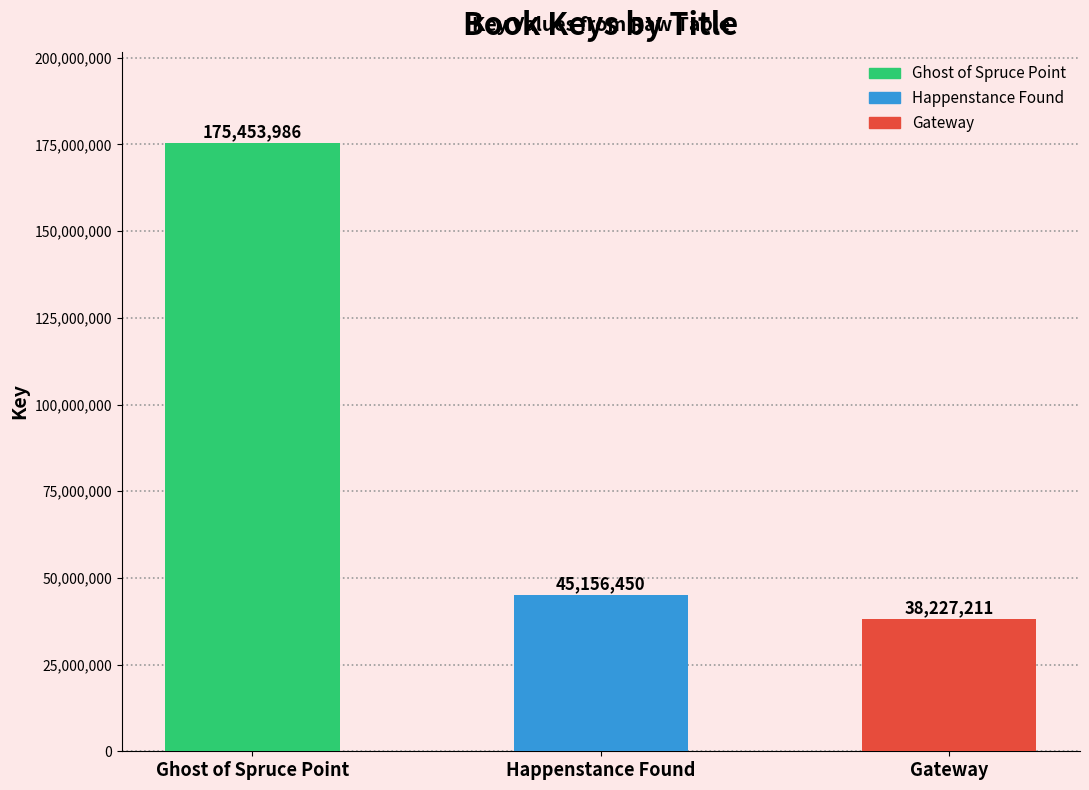

At which category does the chart reach its minimum across all series?

Gateway